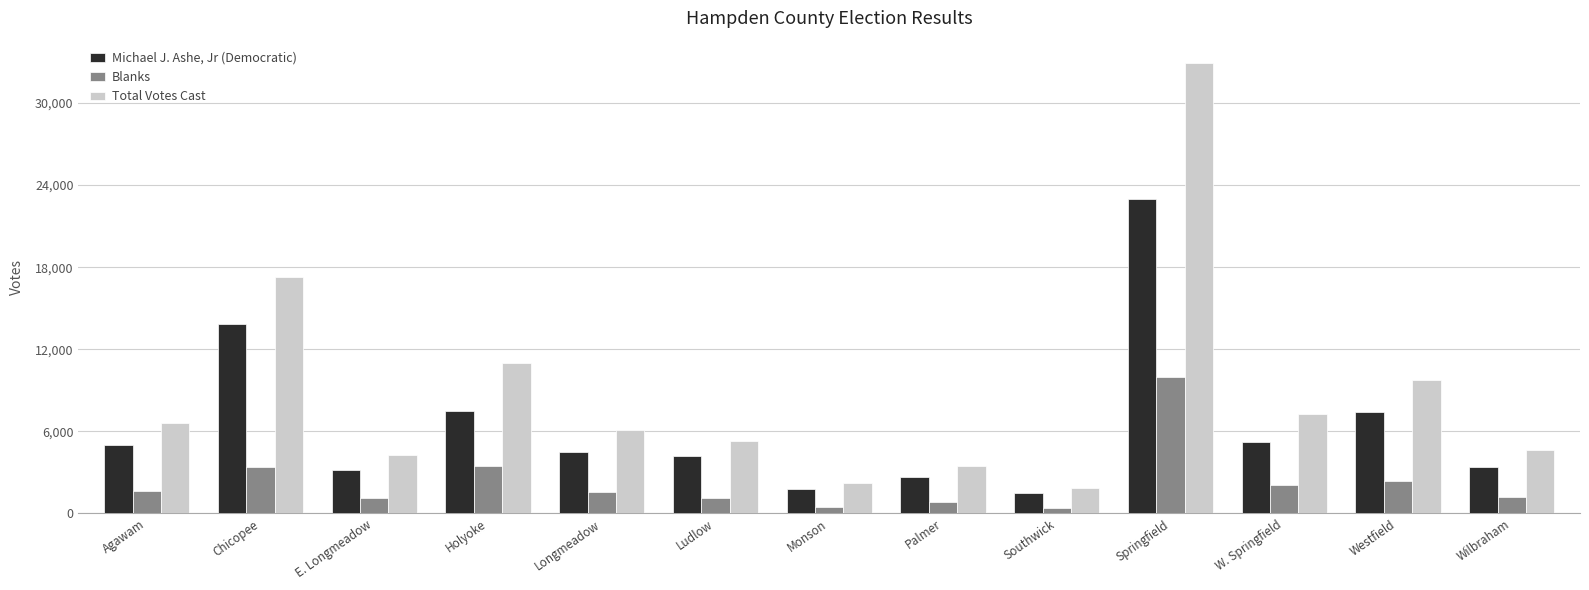

How many groups of bars are there?

13